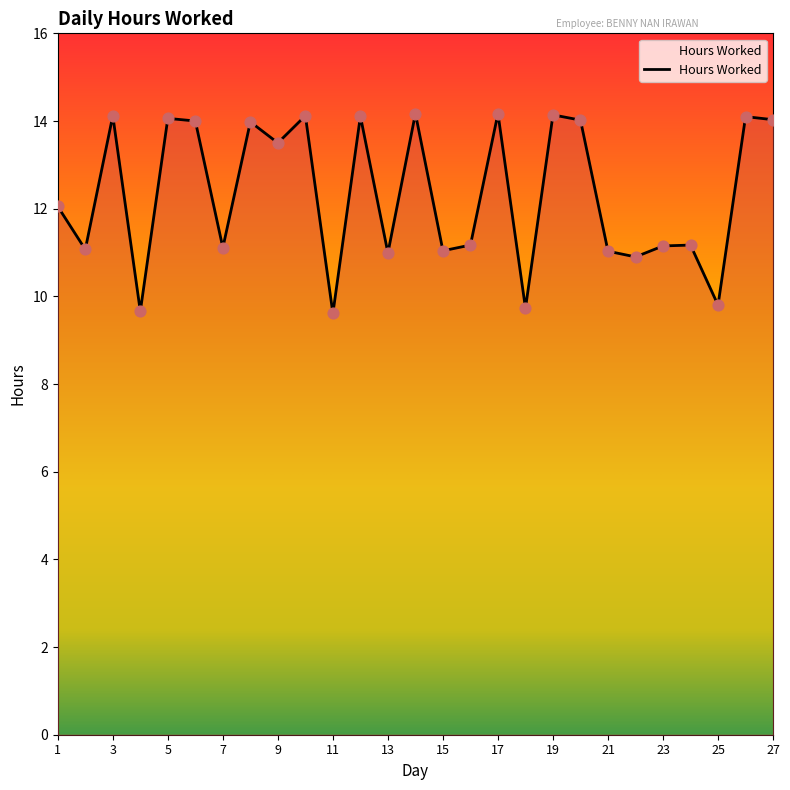

What is the smallest value displayed?

9.6